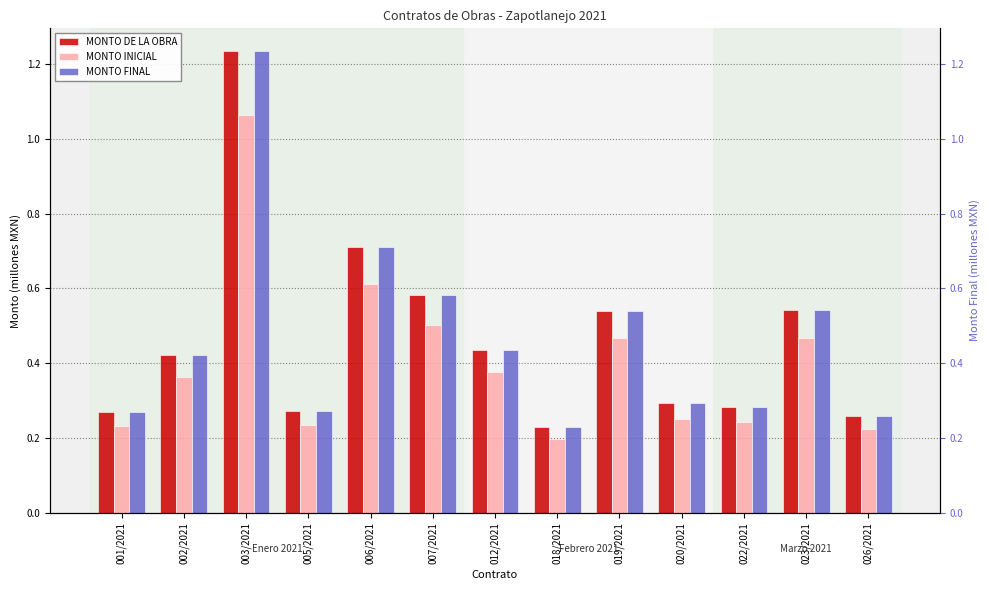

What is the label of the 1st bar from the left?

001/2021